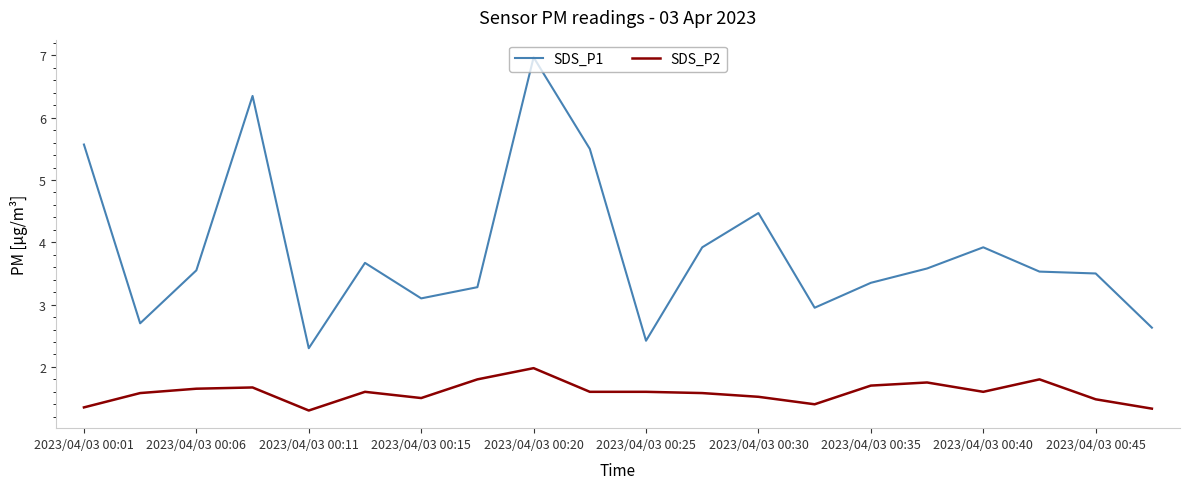

Count the number of data series in this chart.

2